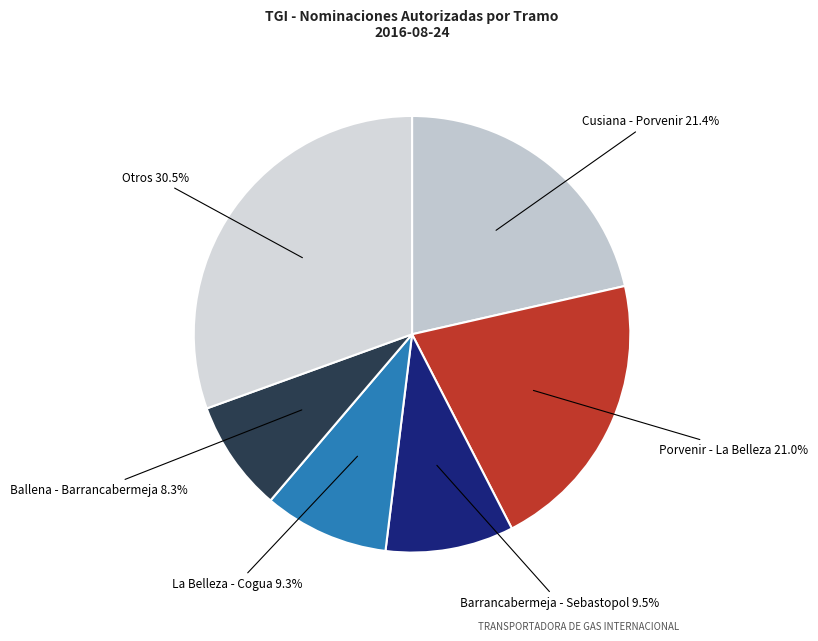

To the nearest percent, what is the average slice percentage?

17%